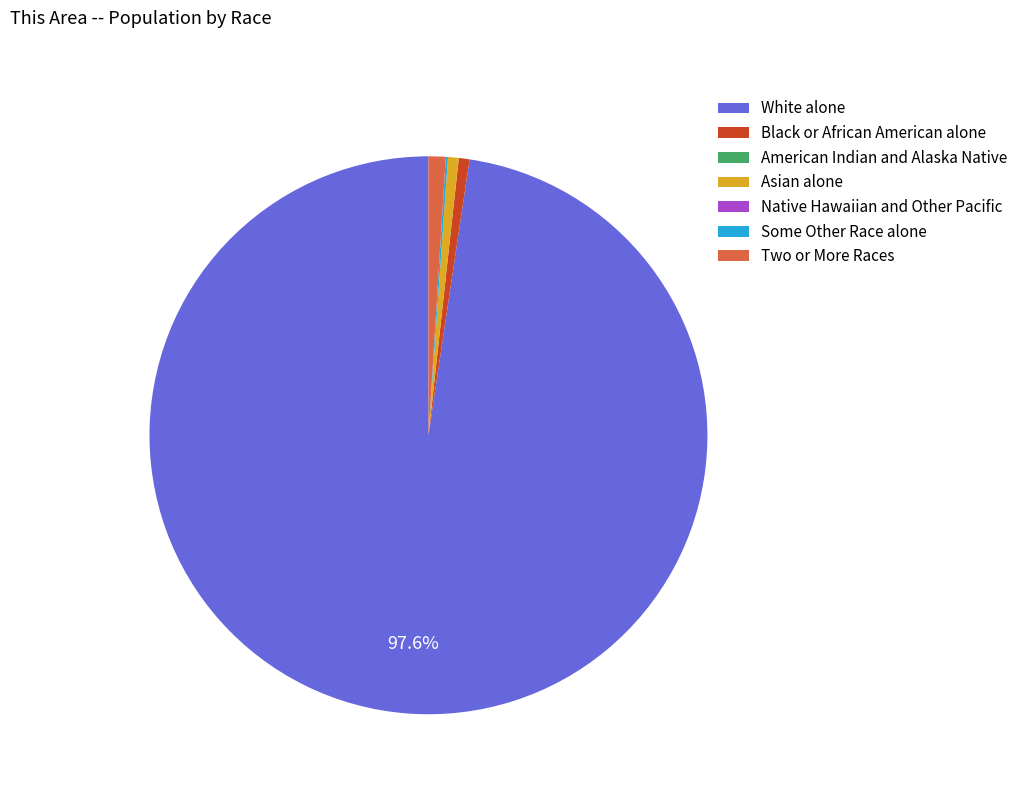

What is the ratio of the value at Two or More Races to the value at Black or African American alone?

1.6